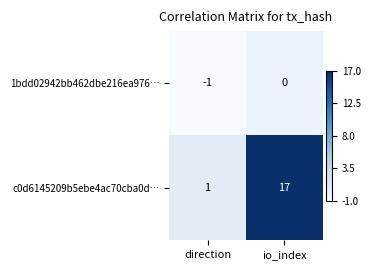

How many series are shown in this chart?

2